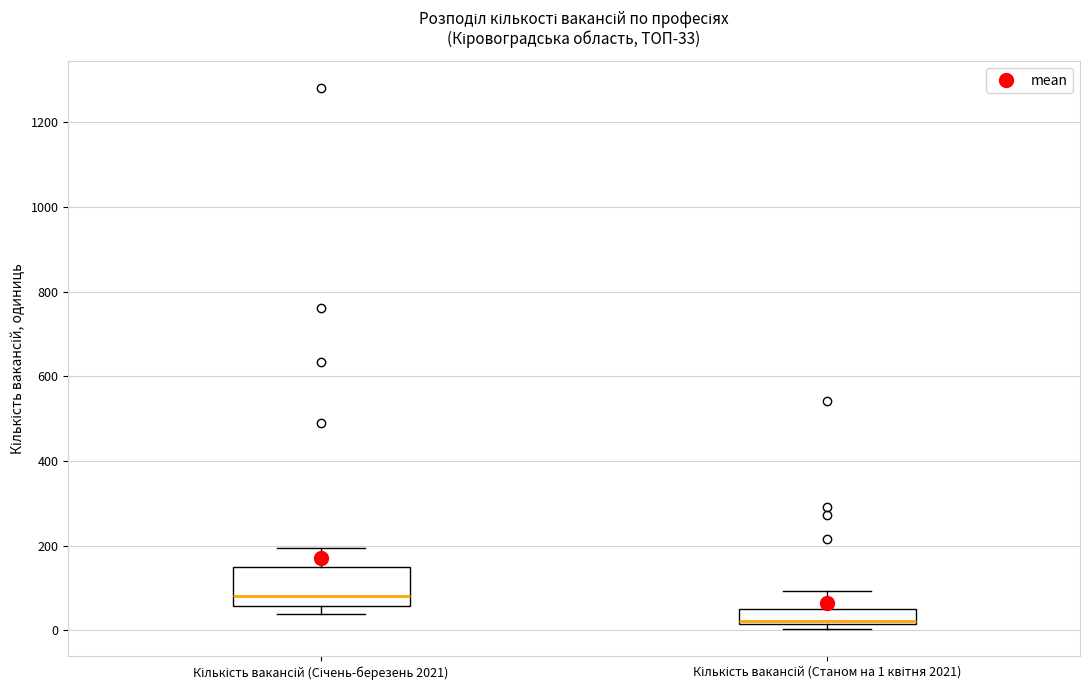

Which box is the tallest, from its lower edge to its upper edge?

Кількість вакансій (Січень-березень 2021)